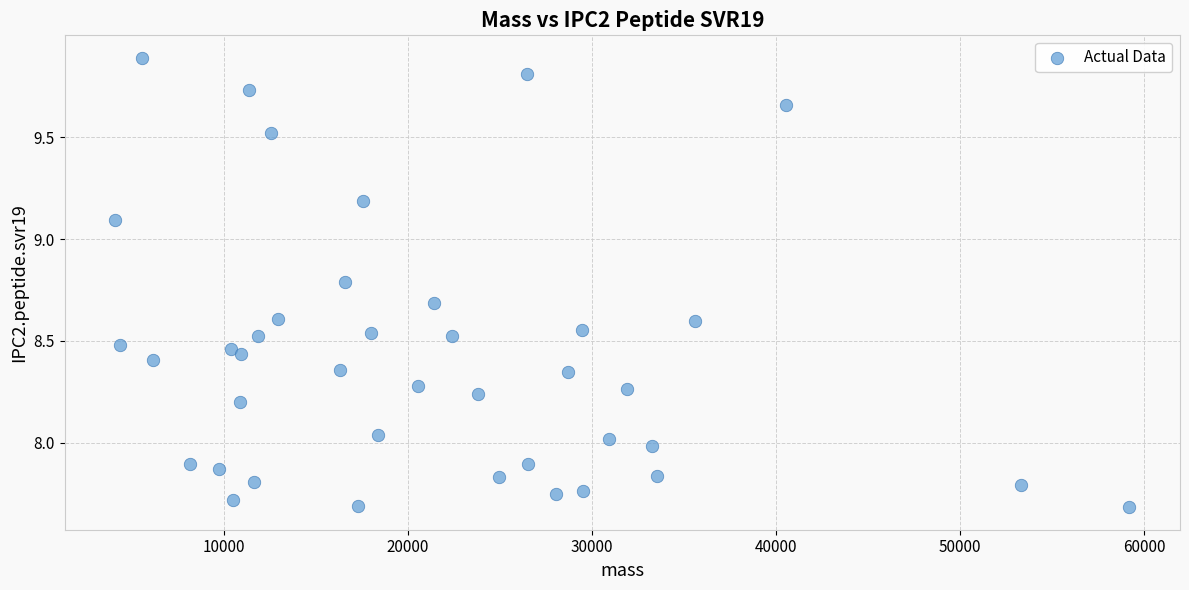

What is the range of Y values (max minus min)?

2.2